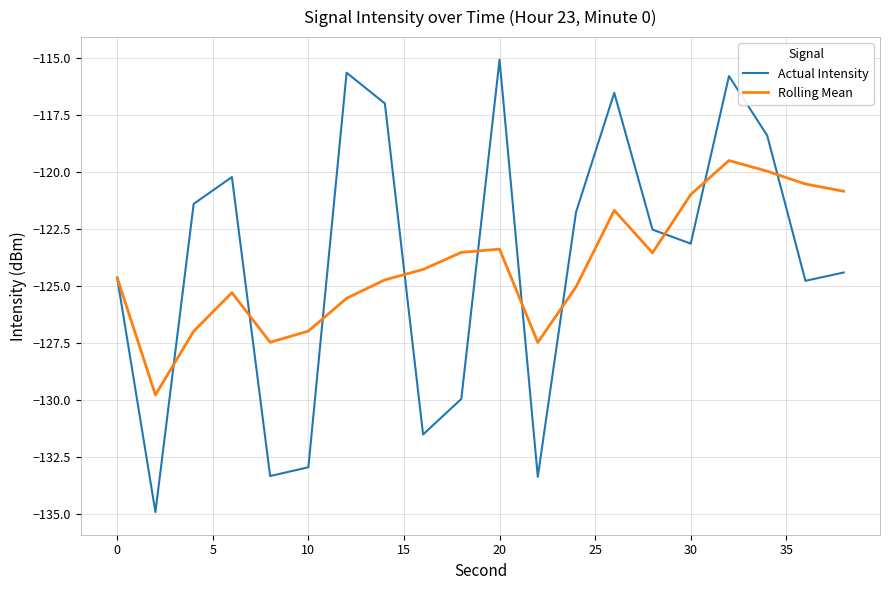

What is the maximum value shown in the chart?

-115.1